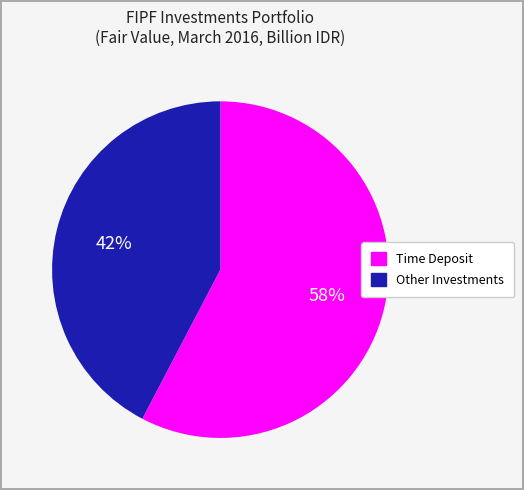

To the nearest percent, what is the average slice percentage?

50%